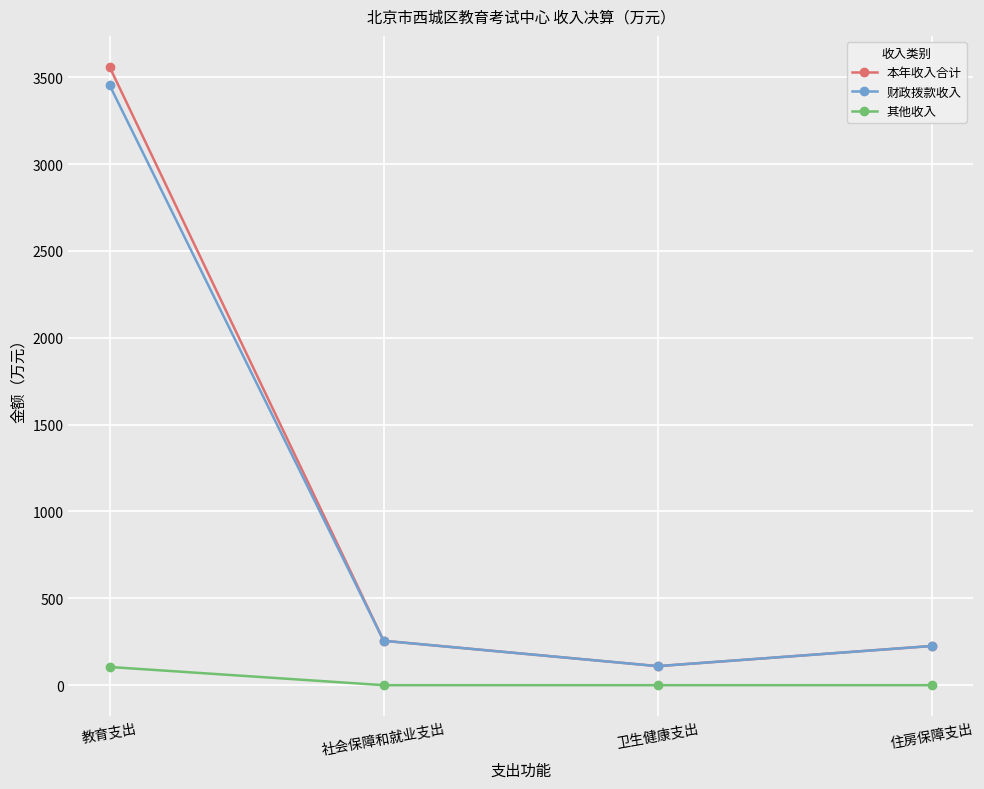

Rank the series at 教育支出 from highest to lowest value.

本年收入合计, 财政拨款收入, 其他收入